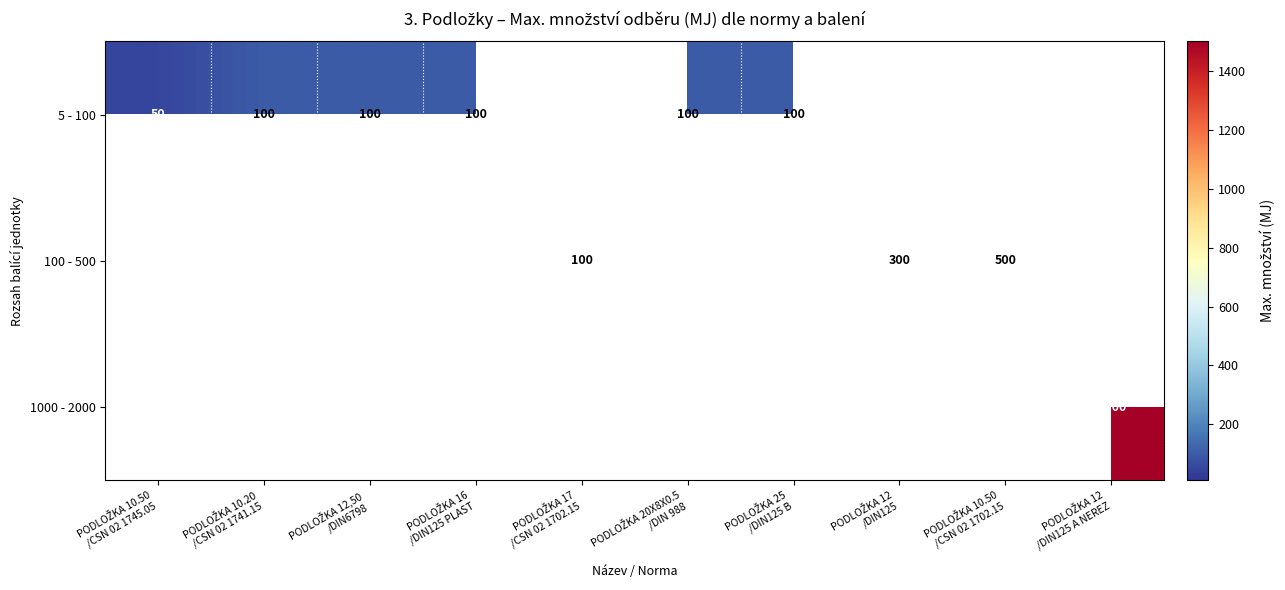

How many series are shown in this chart?

3